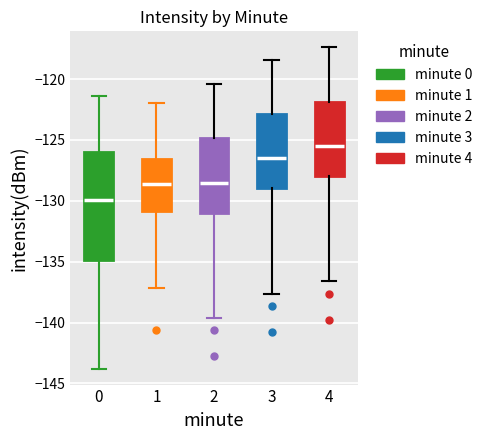

Which box's median line is the highest?

4